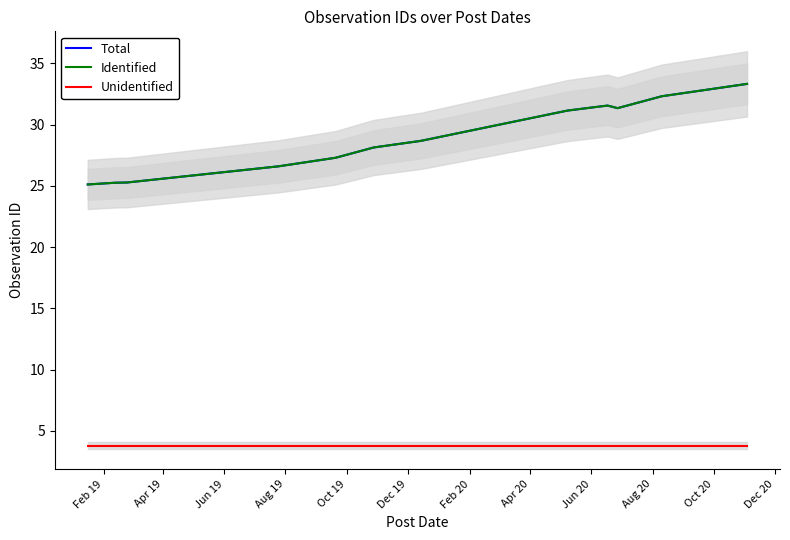

What is the value of the Total point at the 12th from the left?

32.3